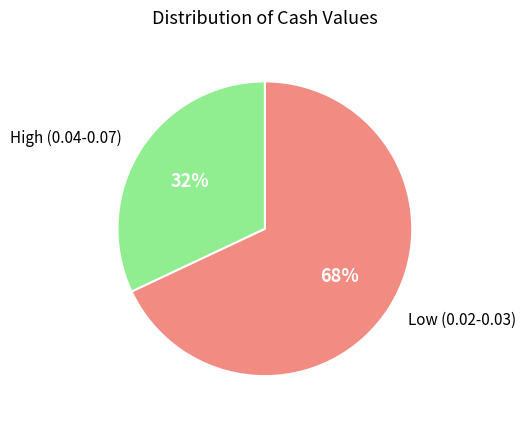

How many segments does this pie chart have?

2